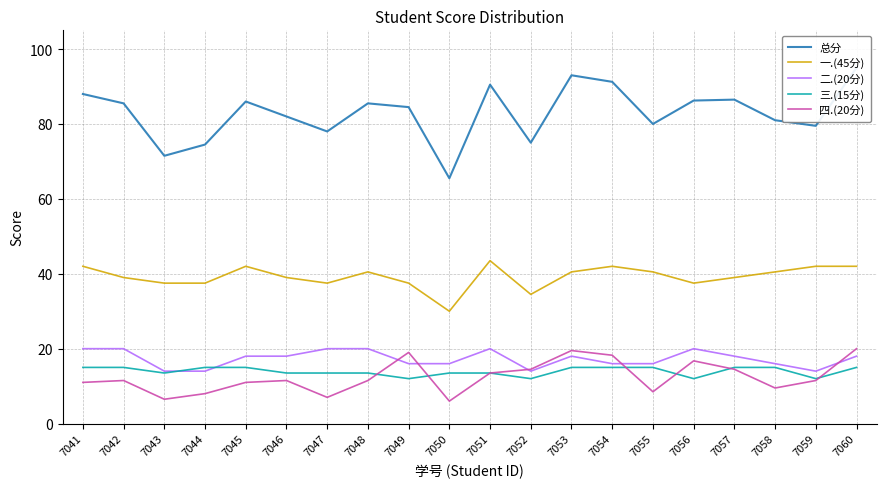

What is the minimum value shown in the chart?

6.0